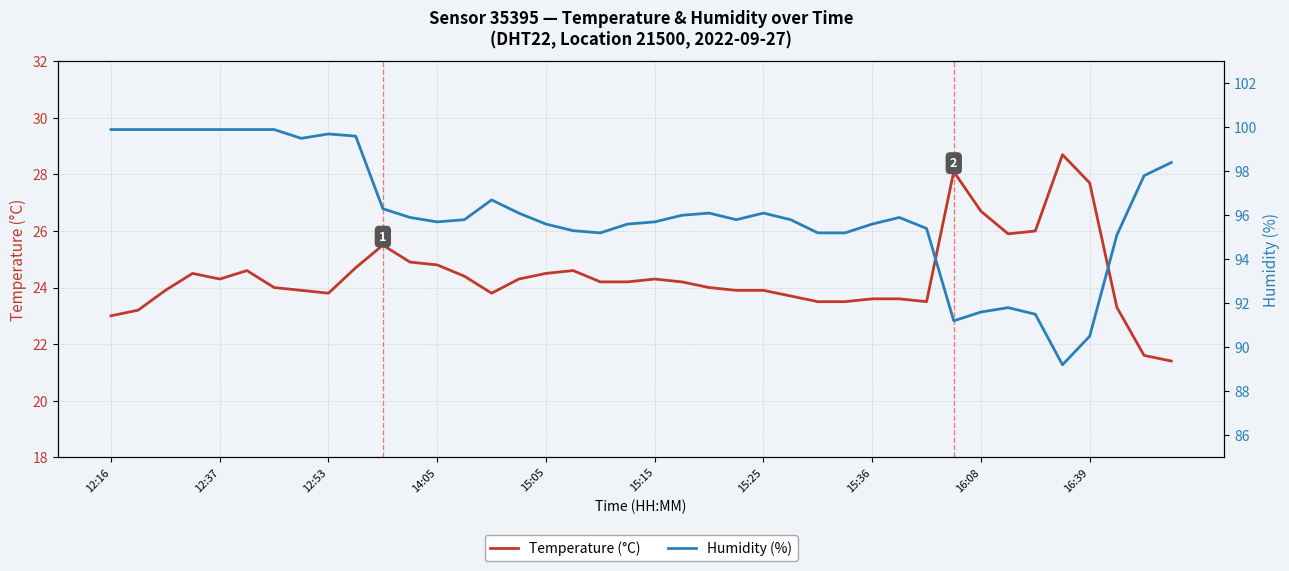

What is the difference between the Temperature (°C) values at 14:05 and 29?

0.9